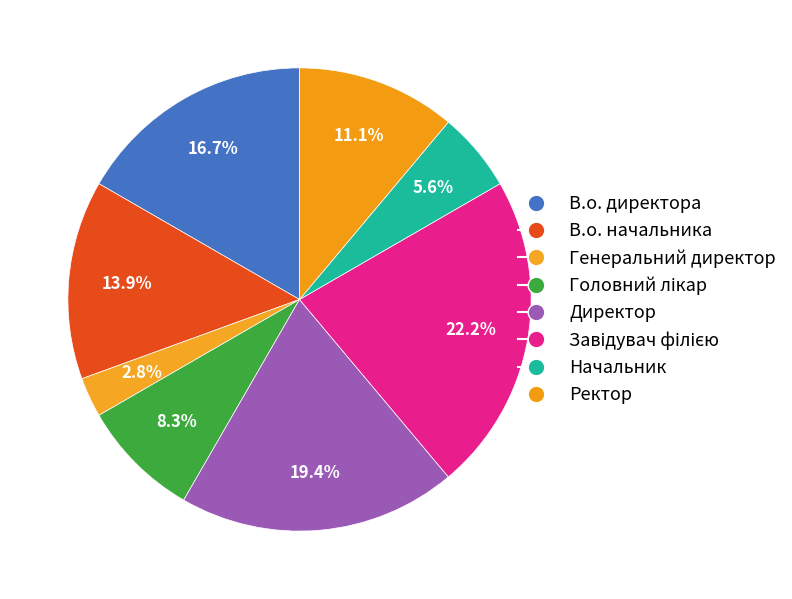

Approximately how many times larger is the value at Генеральний директор compared to Головний лікар?

0.3